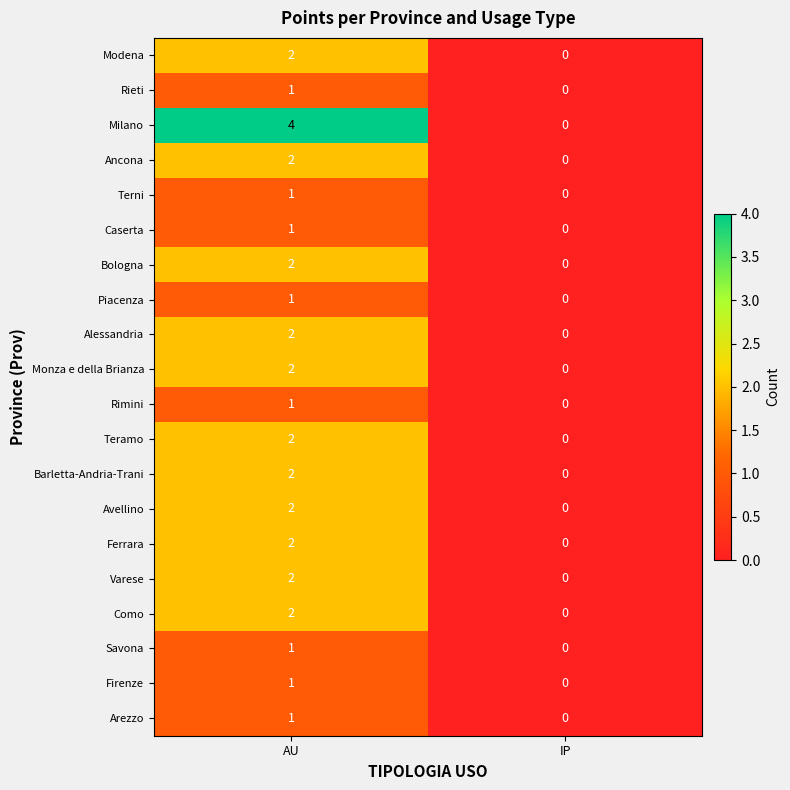

Rank the categories by Barletta-Andria-Trani value from highest to lowest.

AU, IP